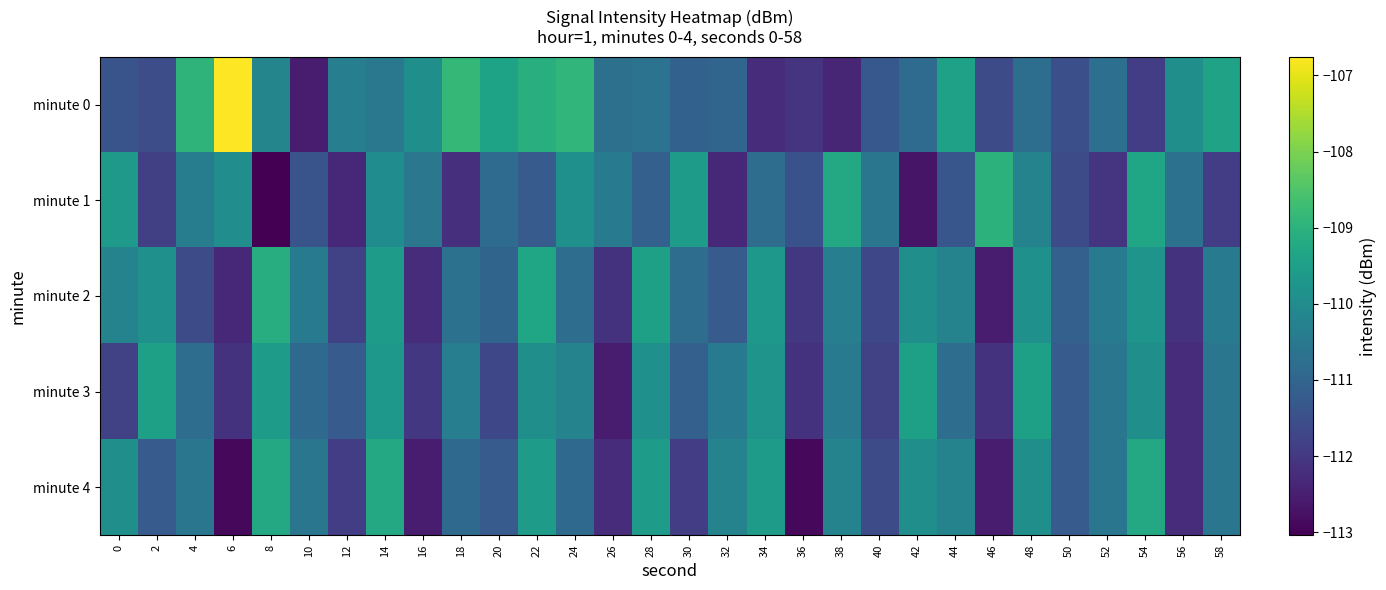

At which category does the chart reach its minimum across all series?

8